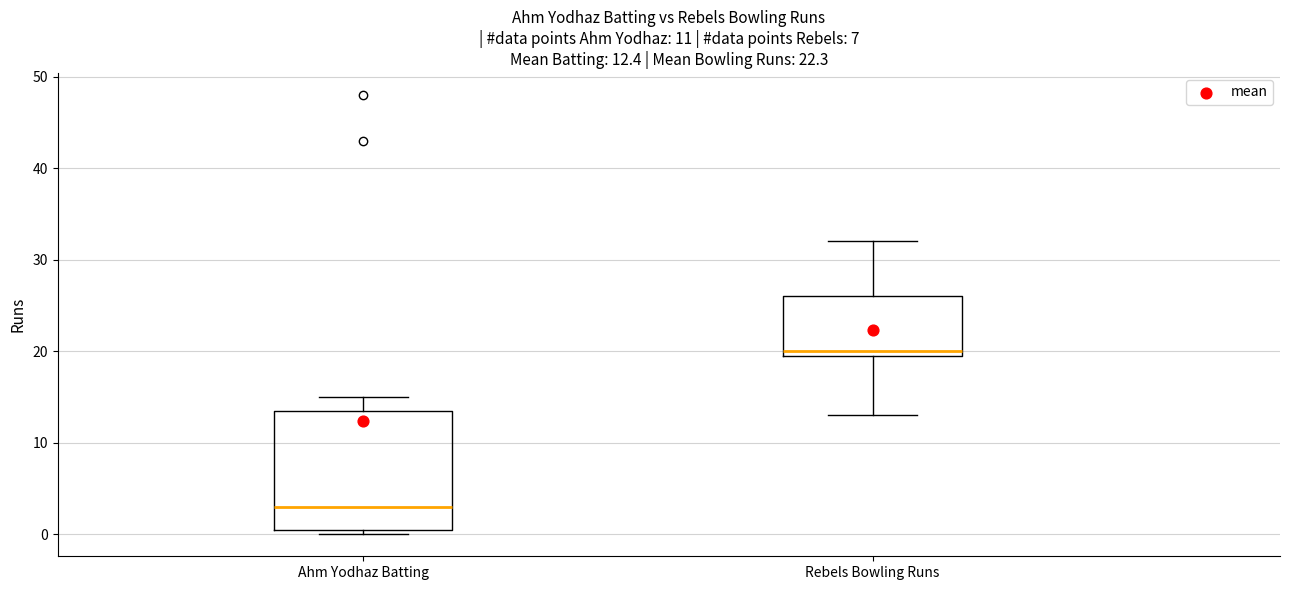

Comparing the boxes themselves (not the whiskers), which one is the tallest?

Ahm Yodhaz Batting